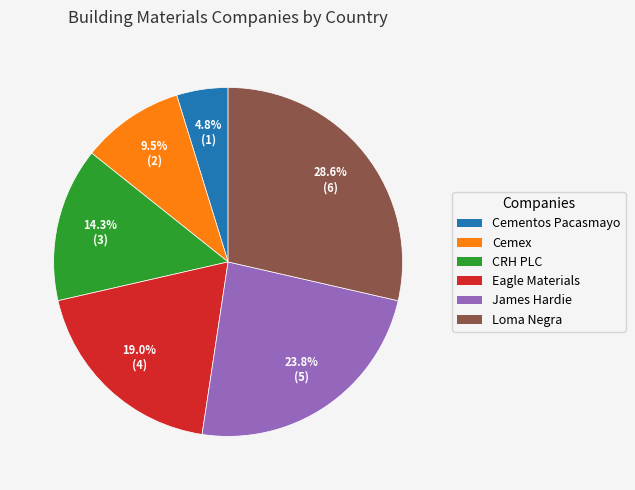

Is there any slice that represents more than half of the pie?

No